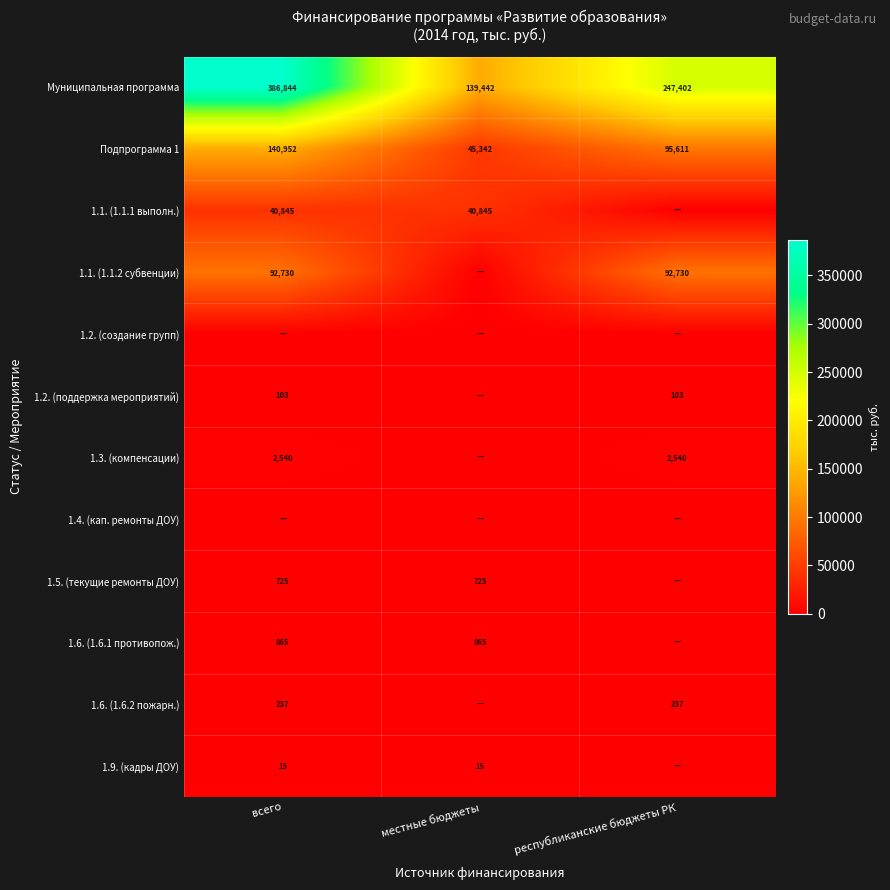

How many Муниципальная программа values are between 139442 and 386844?

3